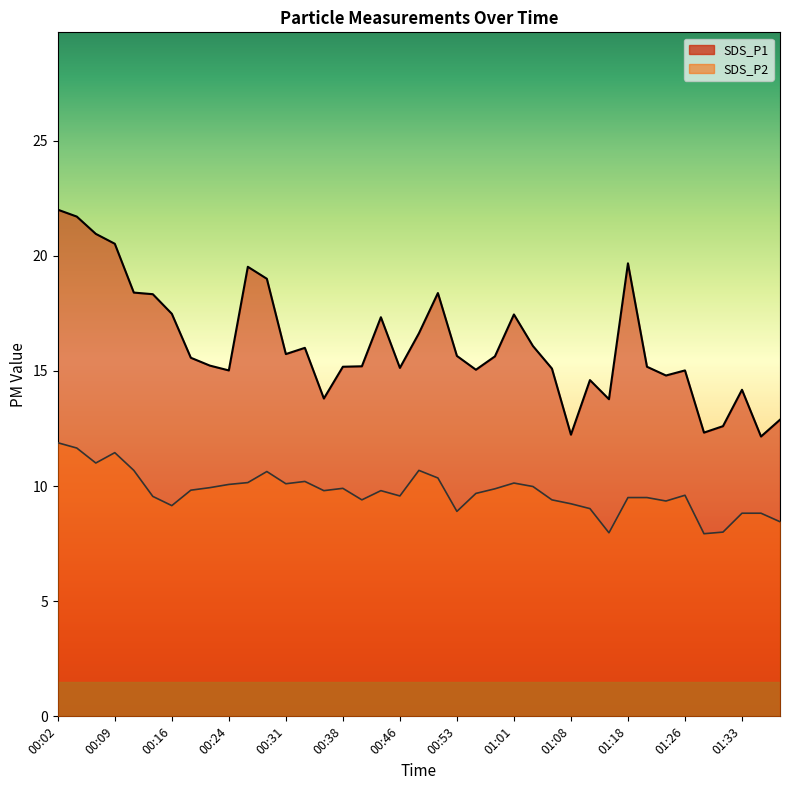

At which label is SDS_P2 closest to 9?

01:11